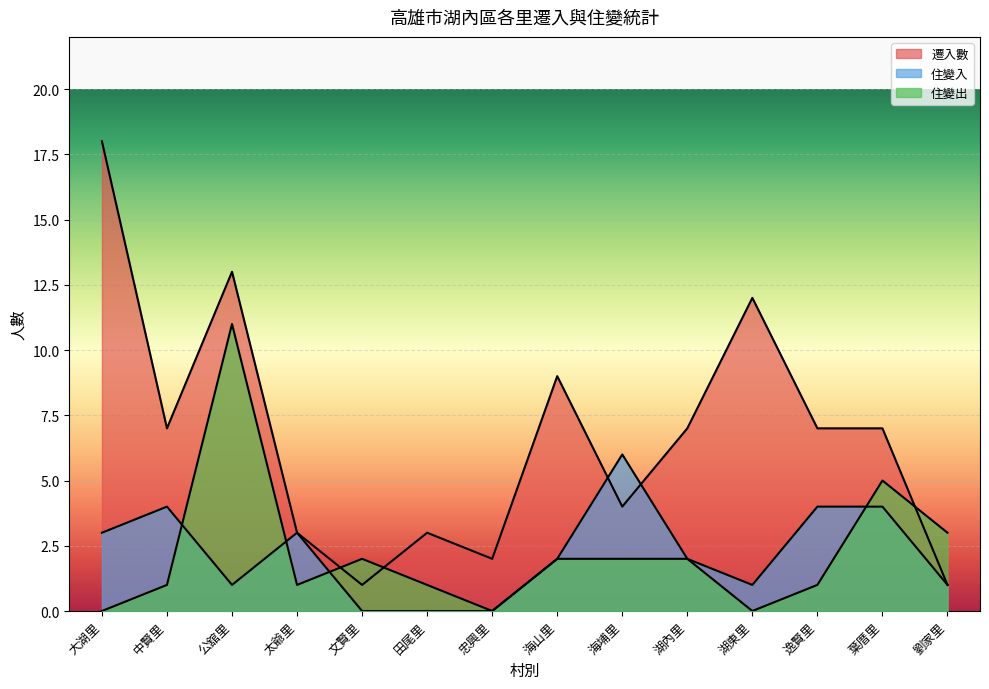

What is the highest value of the 遷入數 series?

18